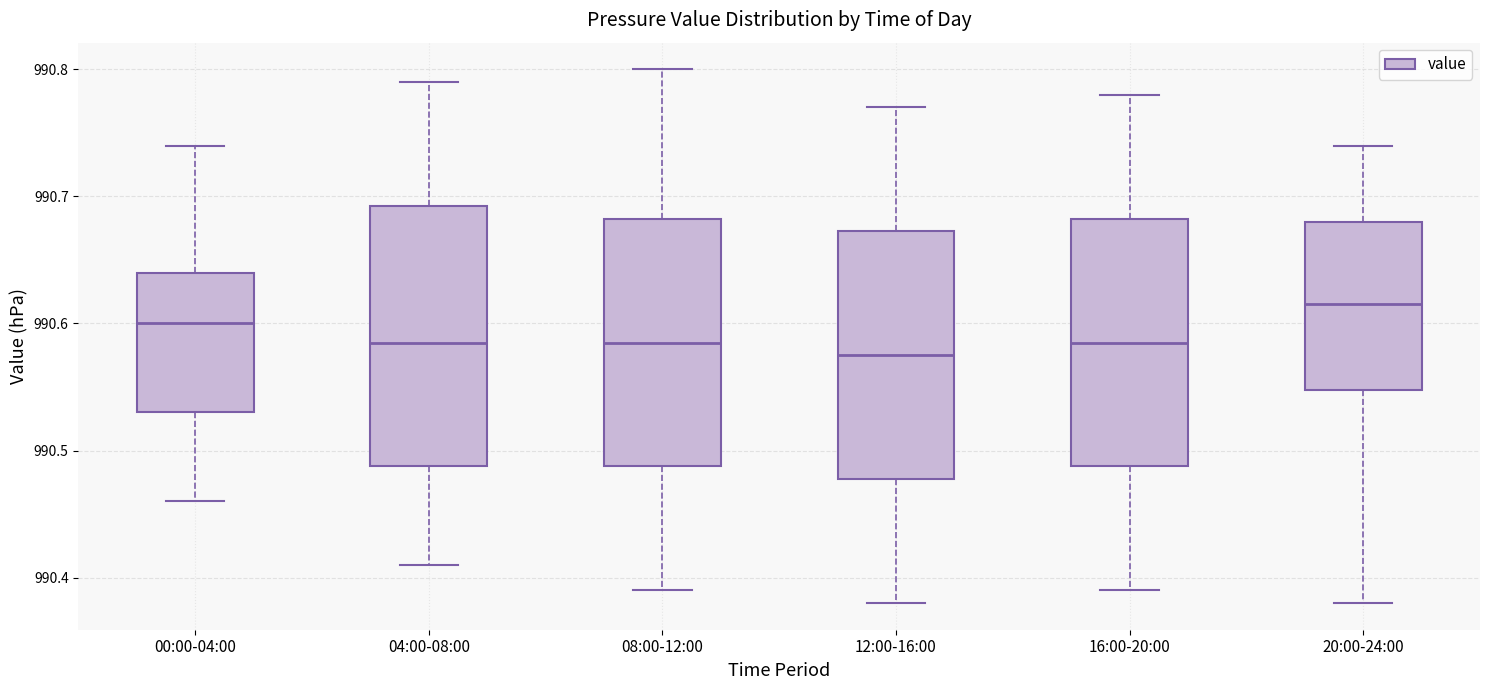

Reading left to right, read every box against the y-axis: the position of its median line, the range the box covers, and the ends of its whiskers. The values are not printed on the chart, so give them approximately, as read against the axis.

00:00-04:00: median 990.60, box 990.53 to 990.64, whiskers 990.46 to 990.74
04:00-08:00: median 990.59, box 990.49 to 990.69, whiskers 990.41 to 990.79
08:00-12:00: median 990.59, box 990.49 to 990.68, whiskers 990.39 to 990.80
12:00-16:00: median 990.58, box 990.48 to 990.67, whiskers 990.38 to 990.77
16:00-20:00: median 990.59, box 990.49 to 990.68, whiskers 990.39 to 990.78
20:00-24:00: median 990.62, box 990.55 to 990.68, whiskers 990.38 to 990.74